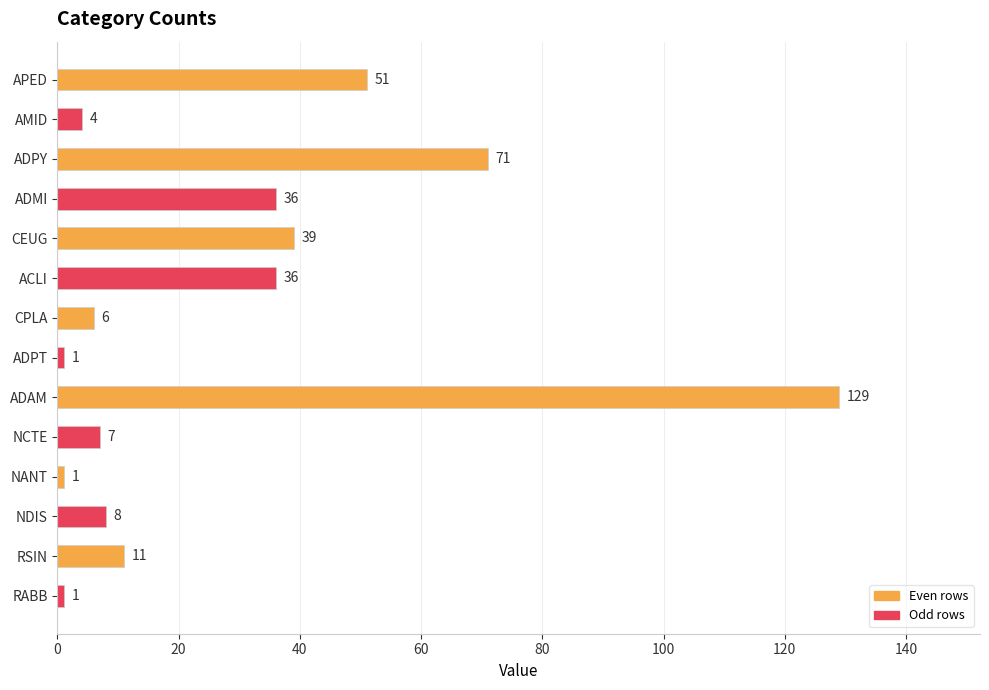

What is the label of the 2nd bar from the bottom?

RSIN